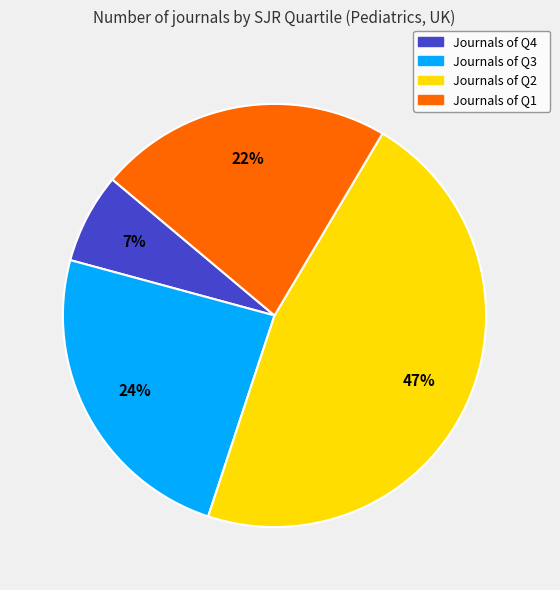

Does any single category account for the majority?

No